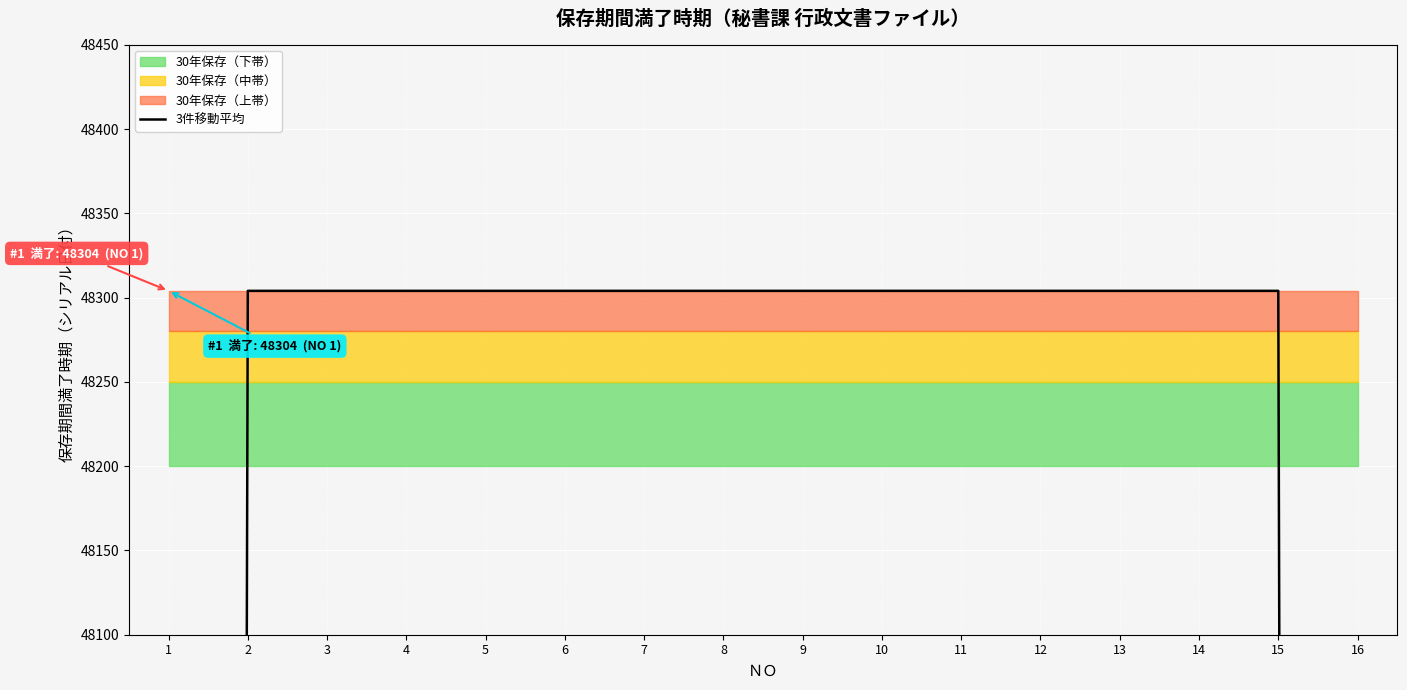

What is the approximate value at 13?

48304.0